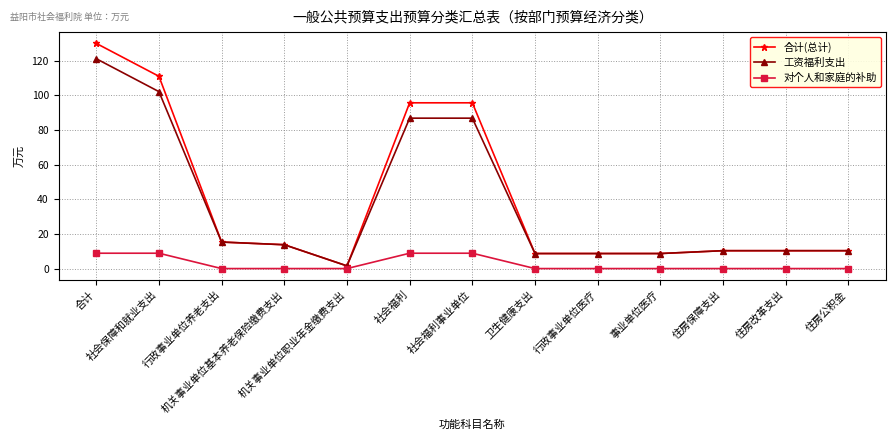

The 合计(总计) series shows 8.7 at 卫生健康支出. True or false?

True